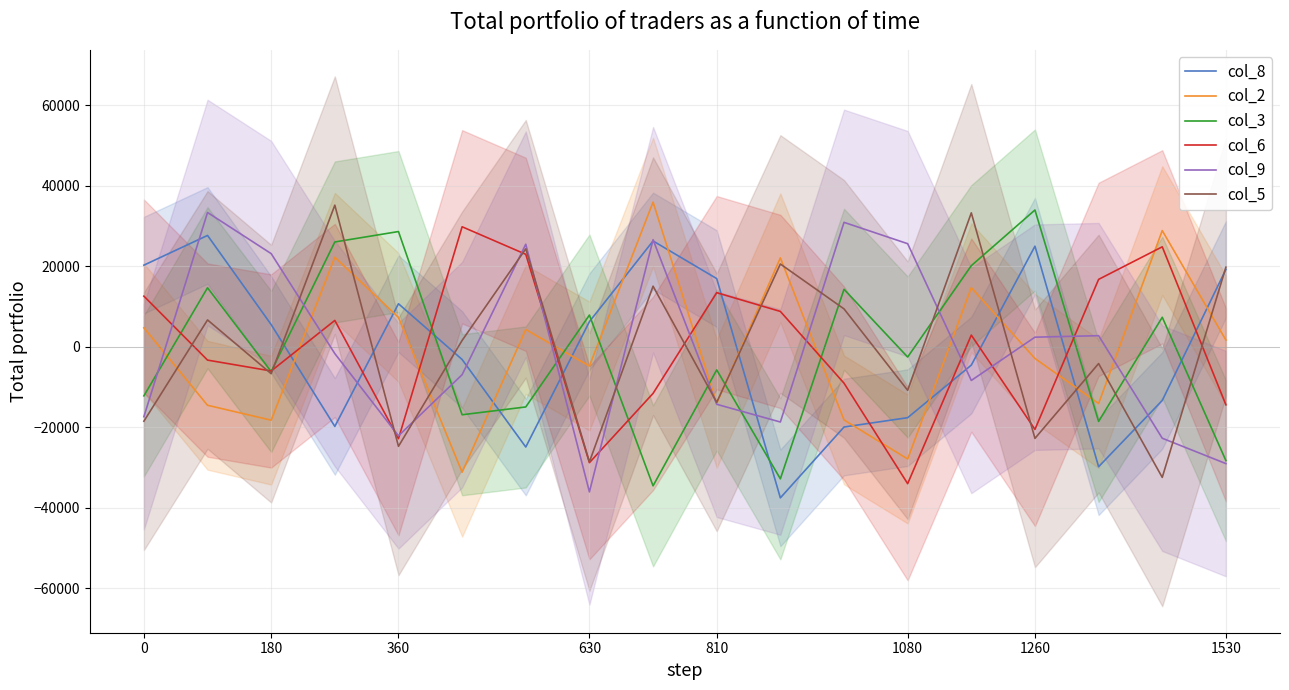

Which series has the largest total across all categories?

col_5